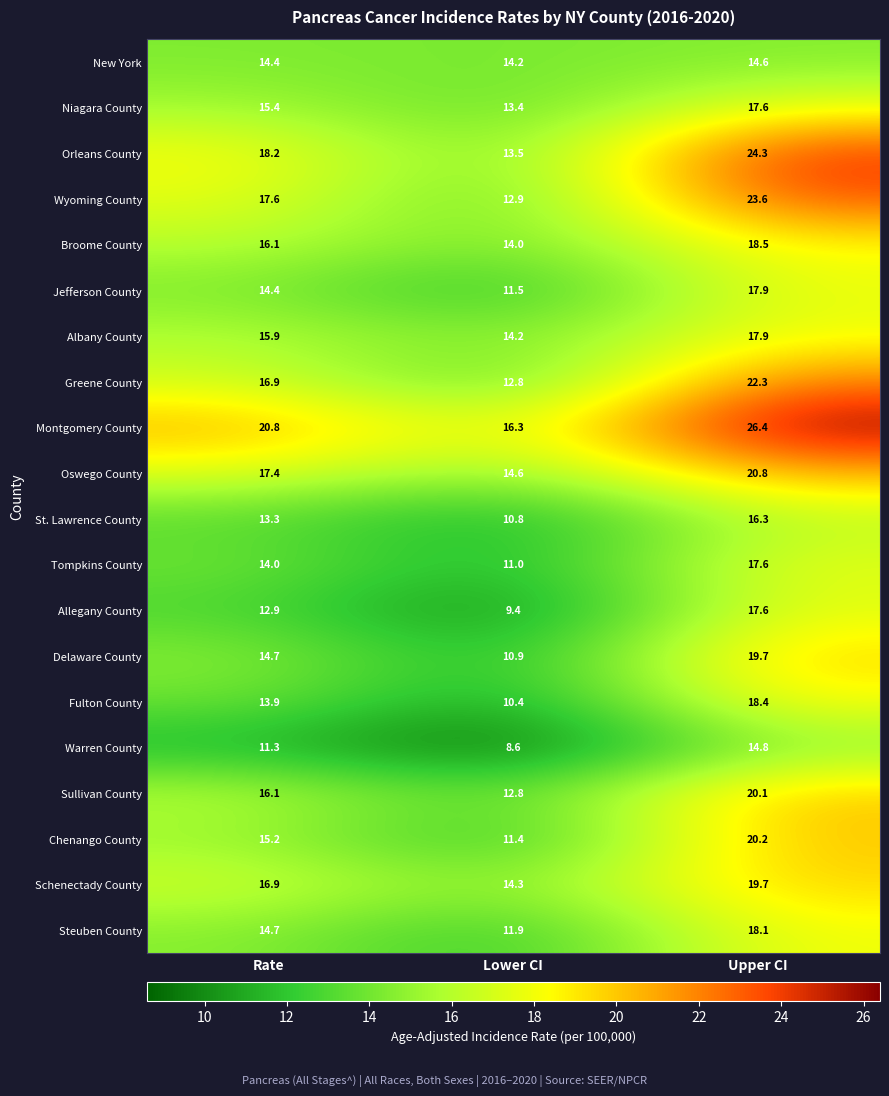

Which series has the largest total across all categories?

Montgomery County